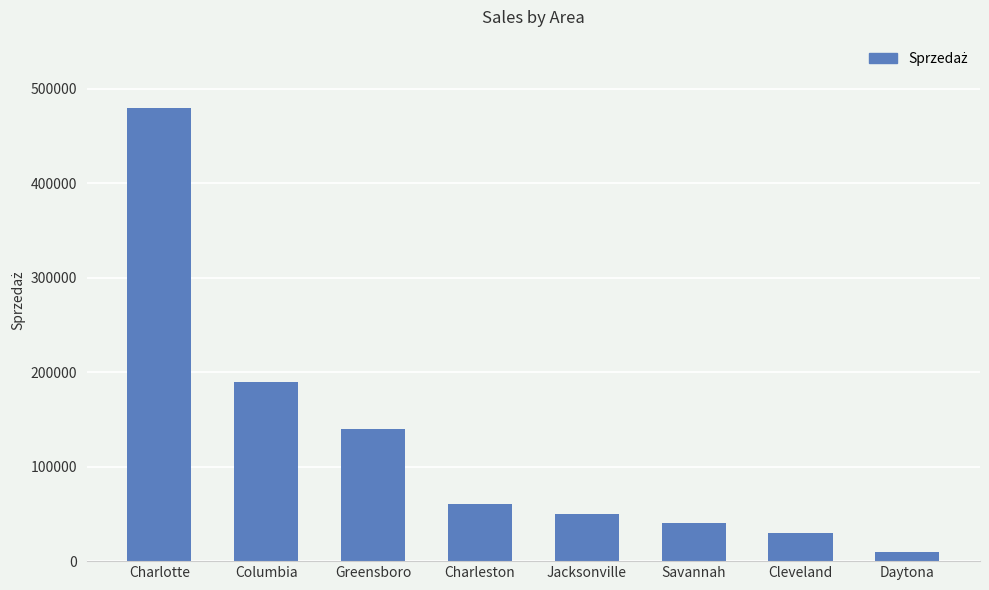

What position from the left is Daytona?

8